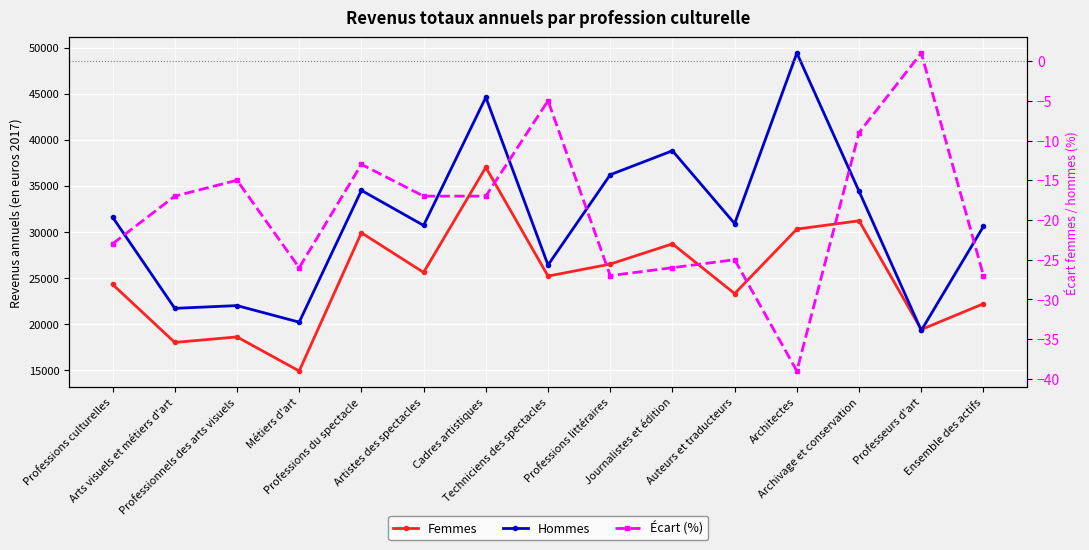

Where is Hommes nearest to the value 34350?

Archivage et conservation